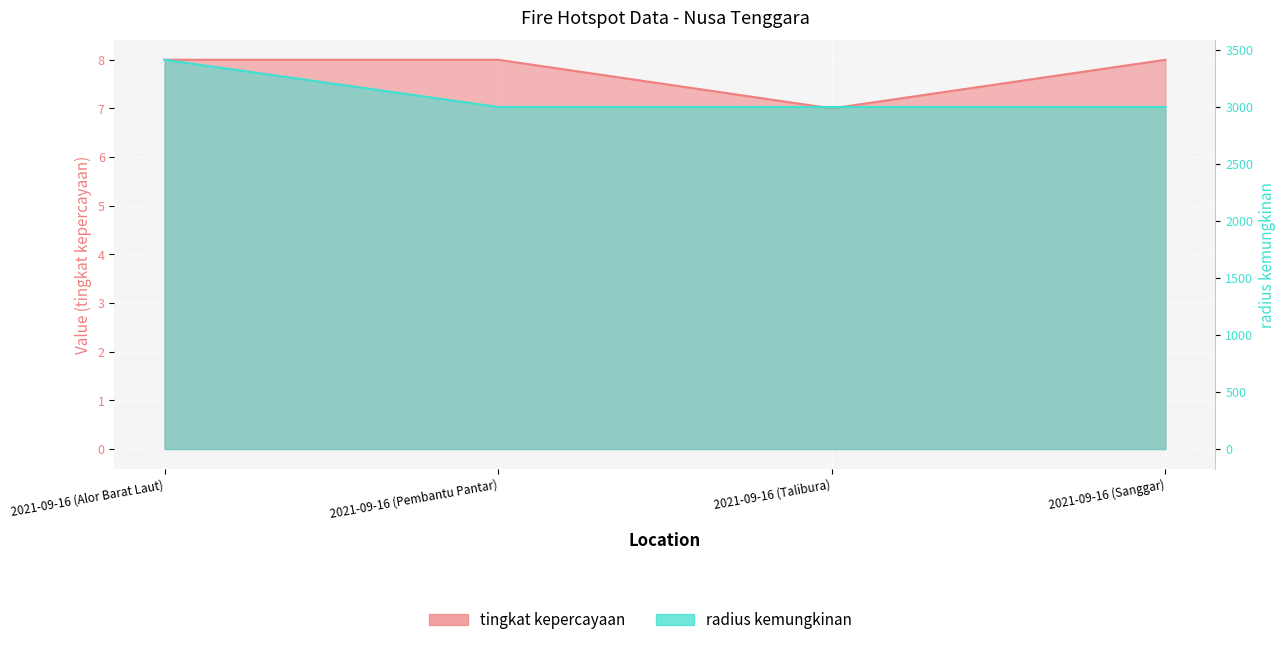

Which label corresponds to the largest value in the chart?

2021-09-16 (Alor Barat Laut)